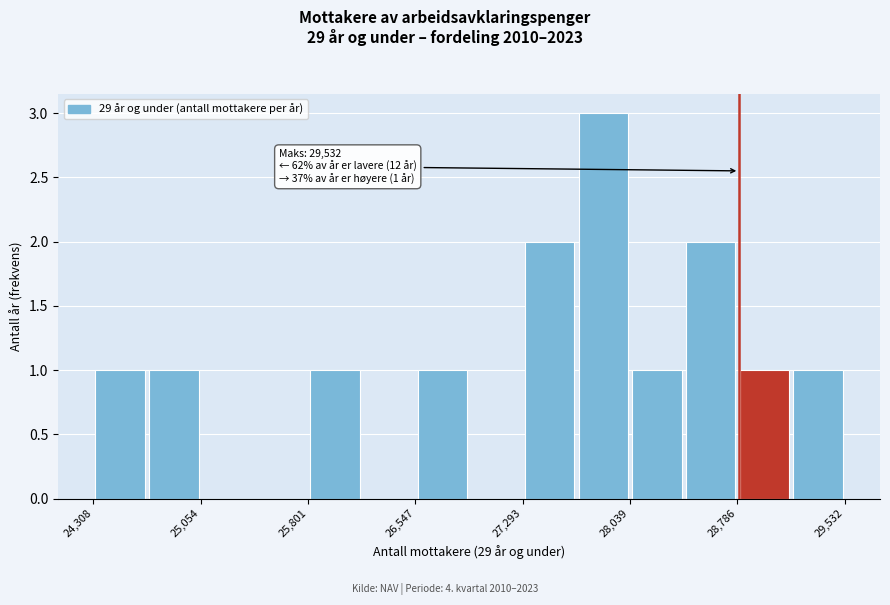

Read against the x-axis, roughly where is the centre of the tallest bar?

27900